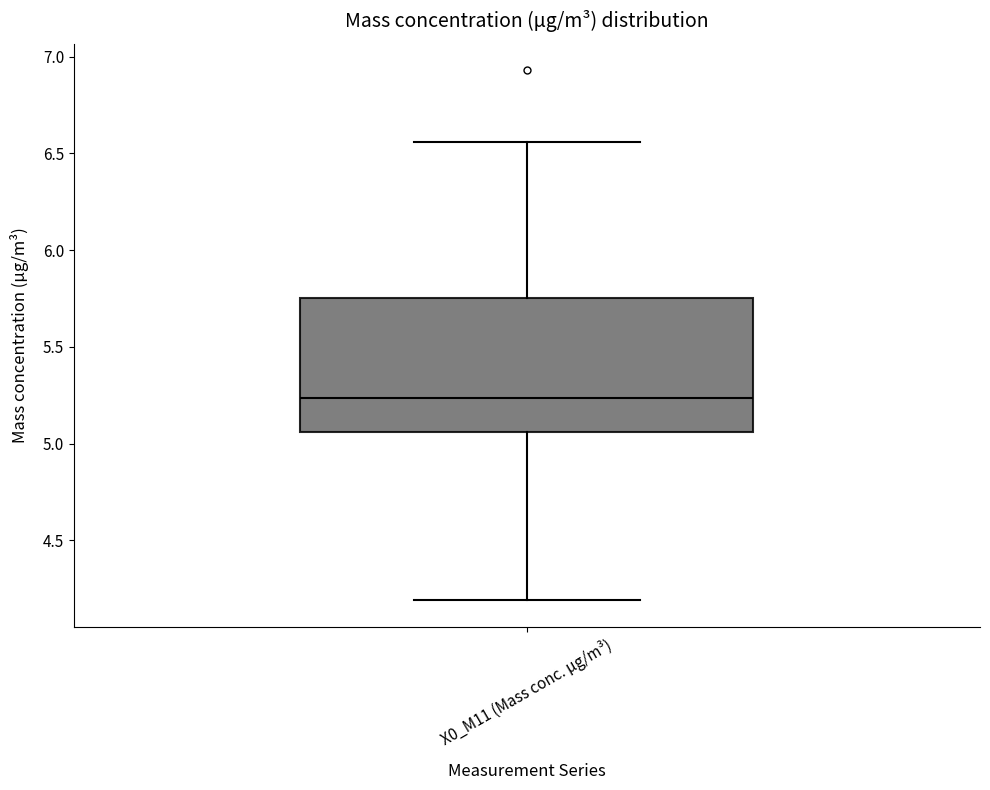

Transcribe this box plot: give where the median line is, the range the box spans, and where the two whiskers end, as read against the y-axis. The values are not printed on the chart, so give them approximately, as read against the axis.

median 5.25, box 5.05 to 5.75, whiskers 4.20 to 6.55